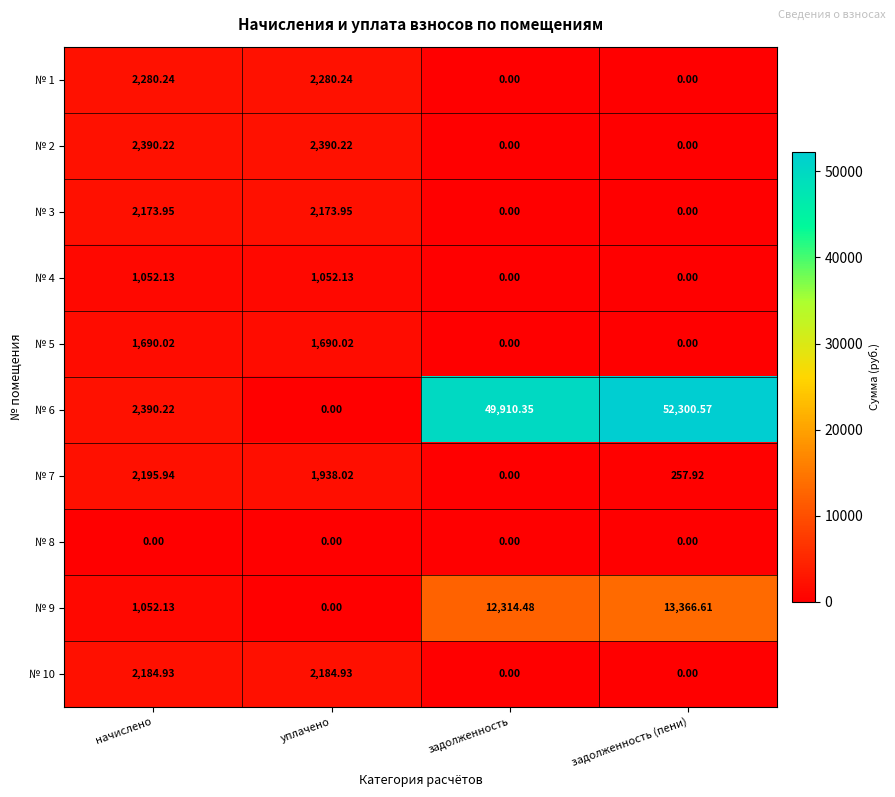

What is the total value across all series at задолженность (пени)?

65925.1